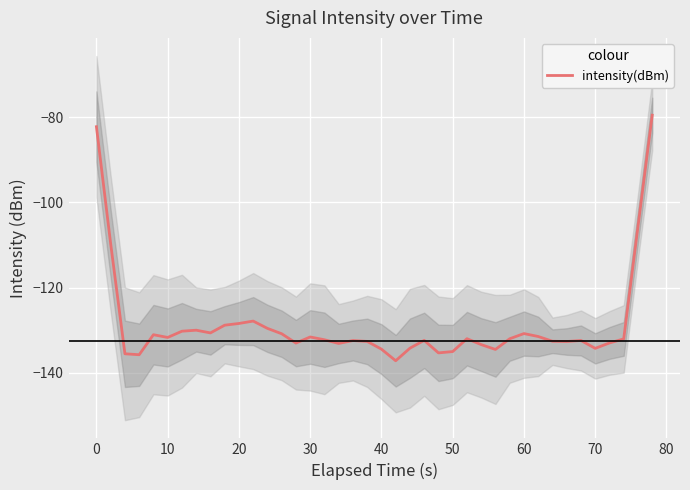

What is the maximum value shown in the chart?

-79.5